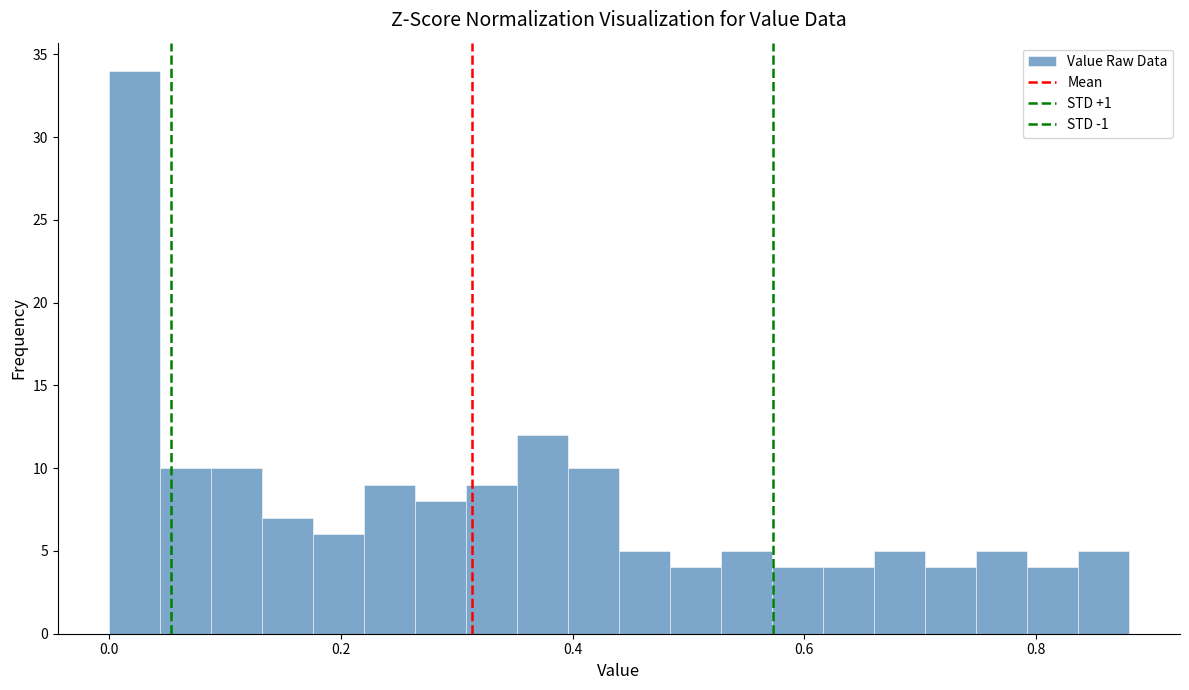

Read against the x-axis, roughly where is the centre of the tallest bar?

0.02